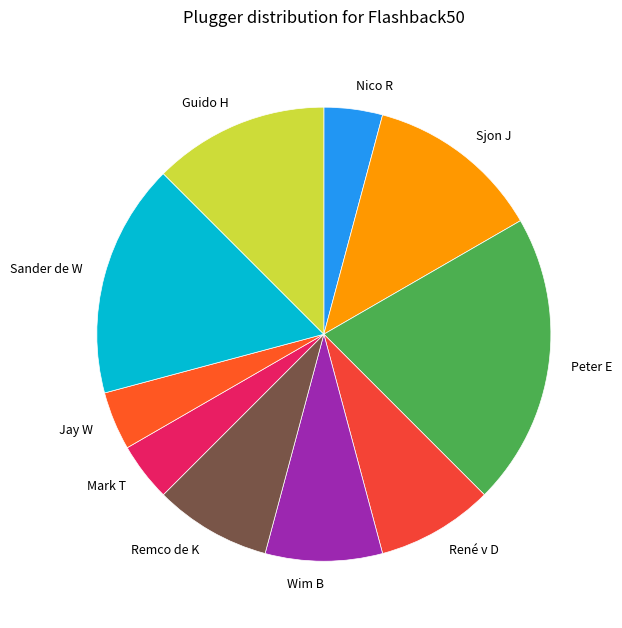

Is the sum of Mark T and Remco de K greater than half?

No